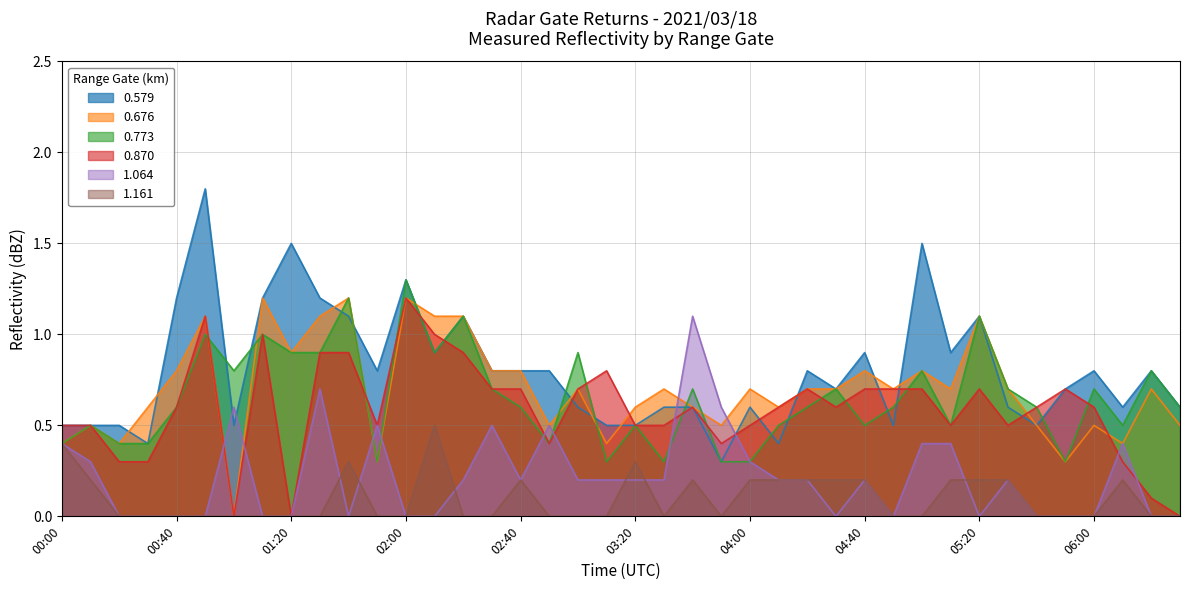

At which category does 1.064 reach its first local peak?

01:00